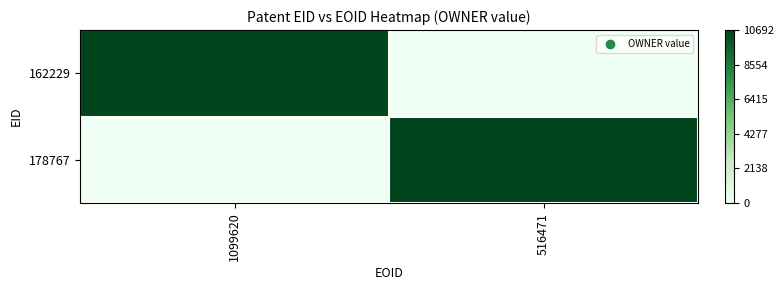

How many categories are shown in the chart?

2